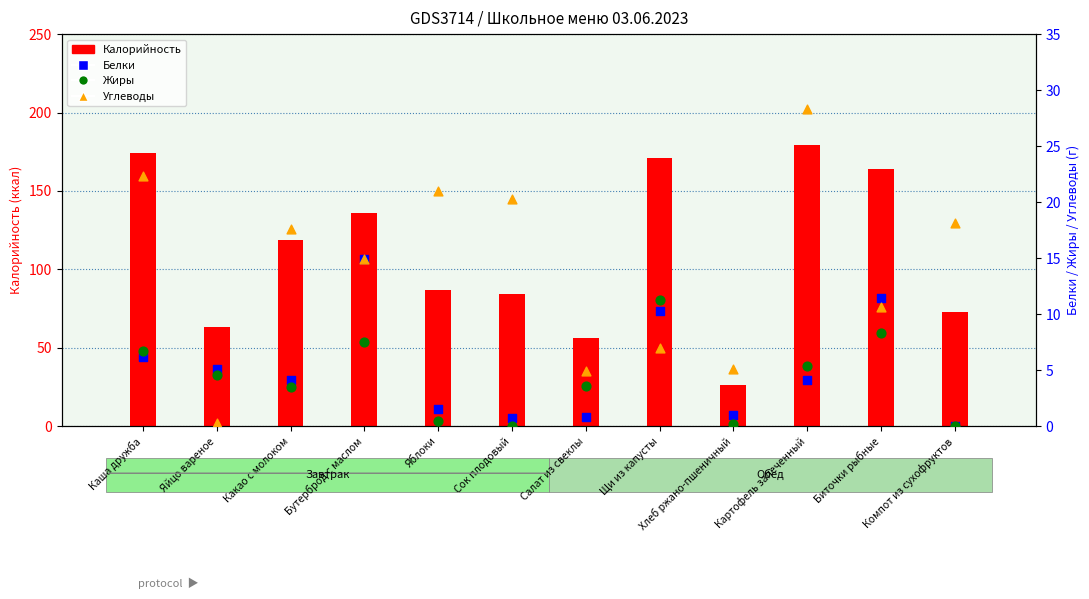

Which series contains the highest Y value?

Углеводы